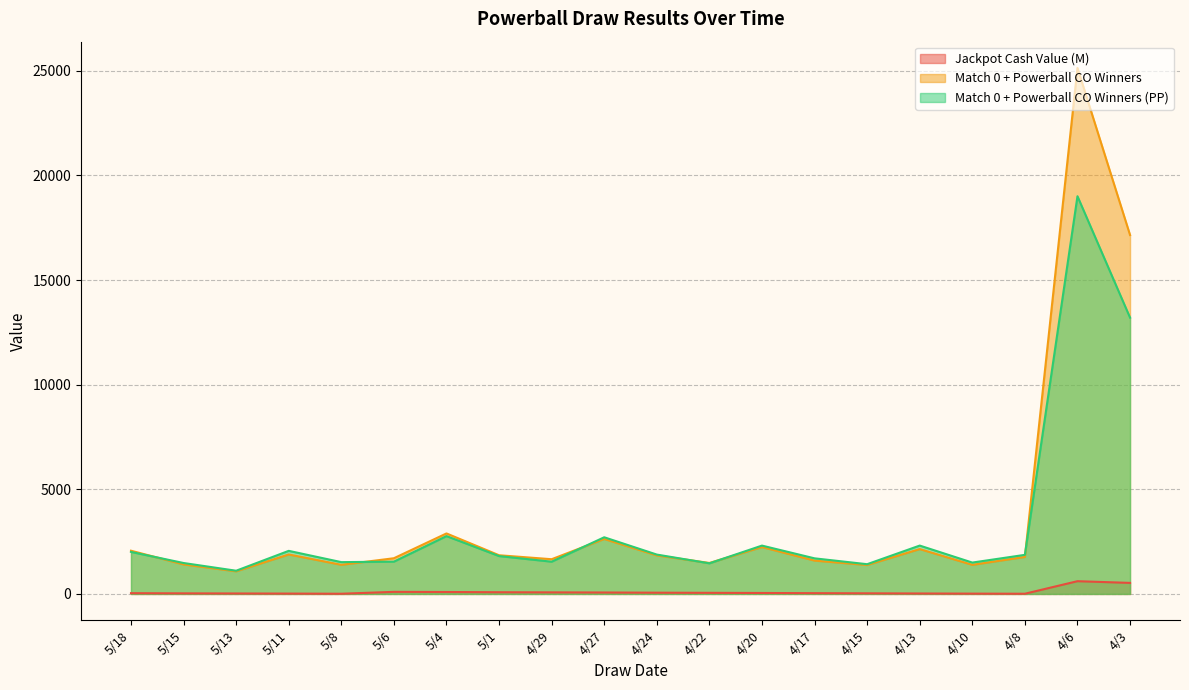

Which series changed the most between 4/13 and 4/10?

Match 0 + Powerball CO Winners (PP)